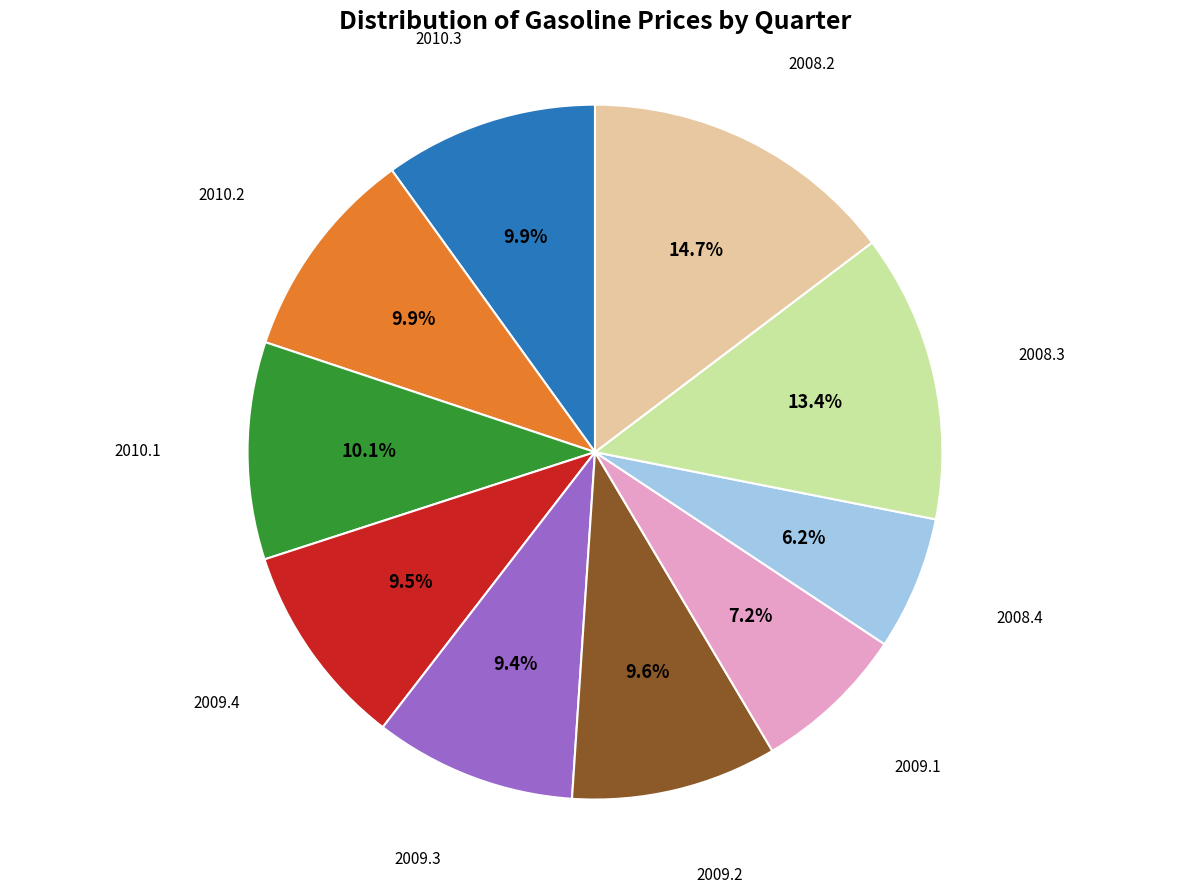

Is there any slice that represents more than half of the pie?

No